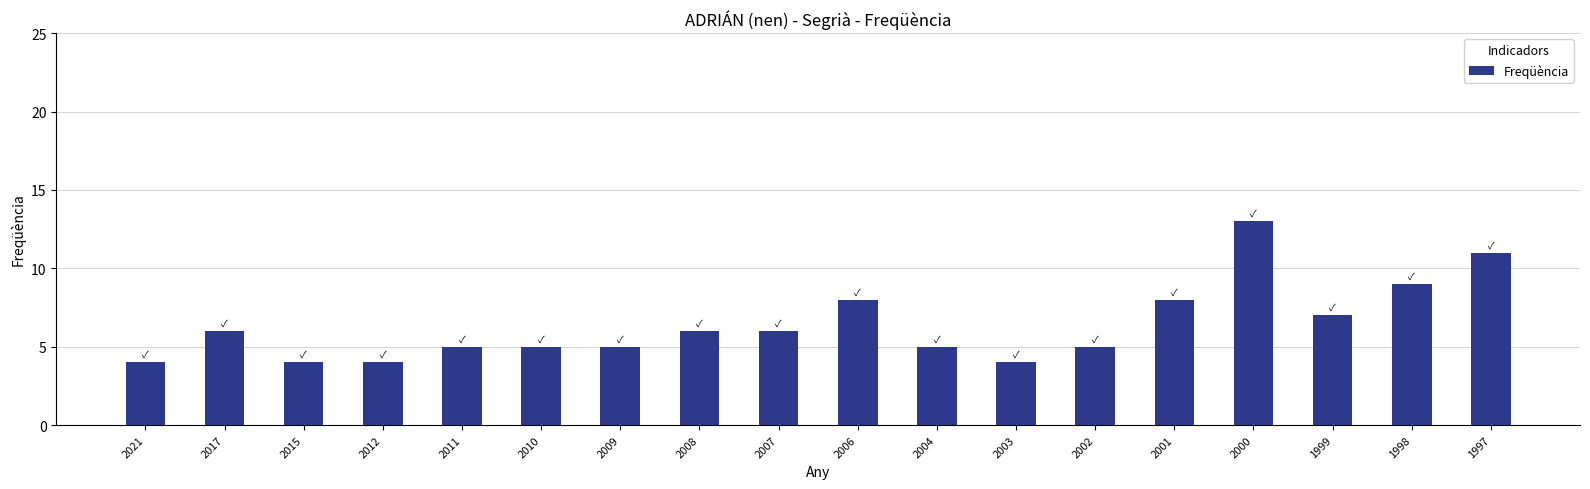

What is the greatest value displayed?

13